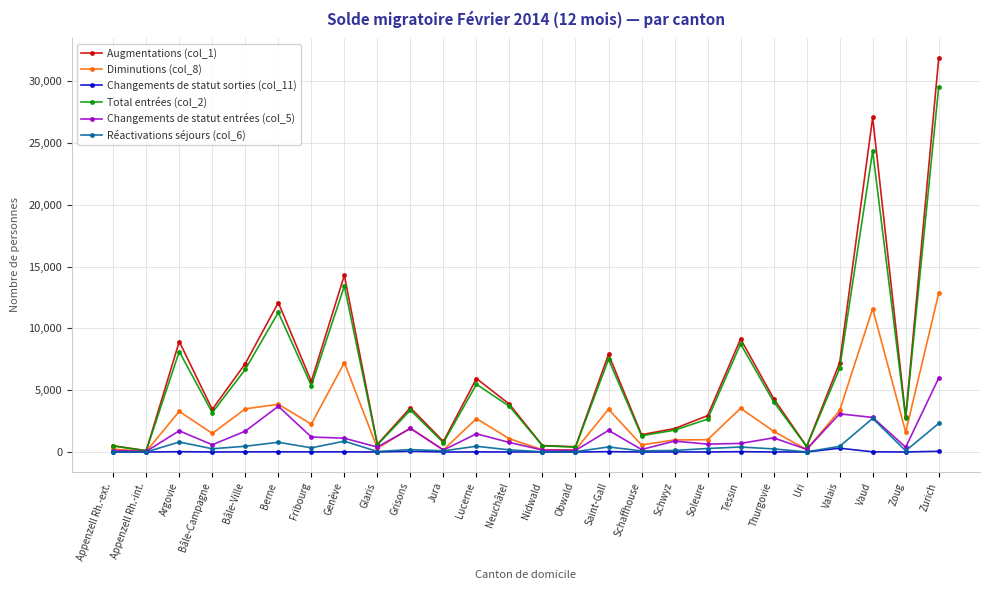

At how many categories does at least one series exceed 9752?

4